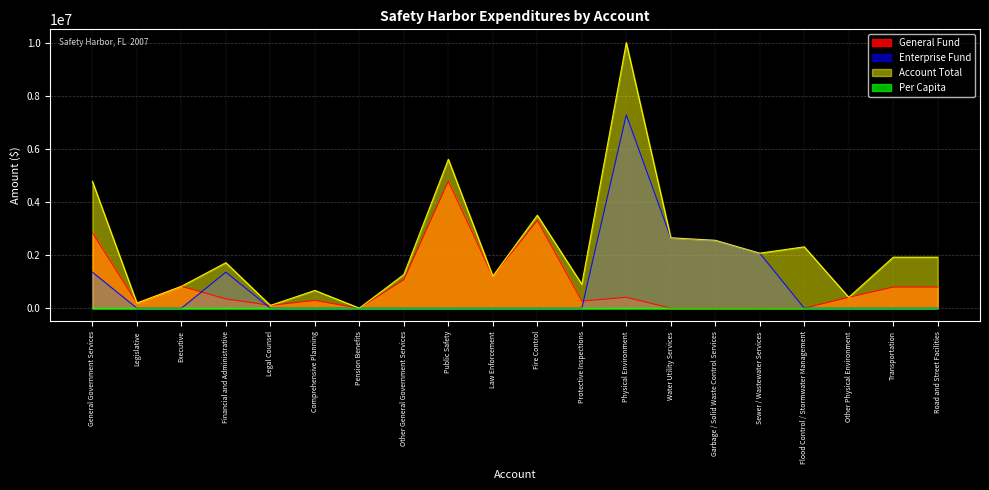

What is the sum of all Enterprise Fund values?

17328198.0